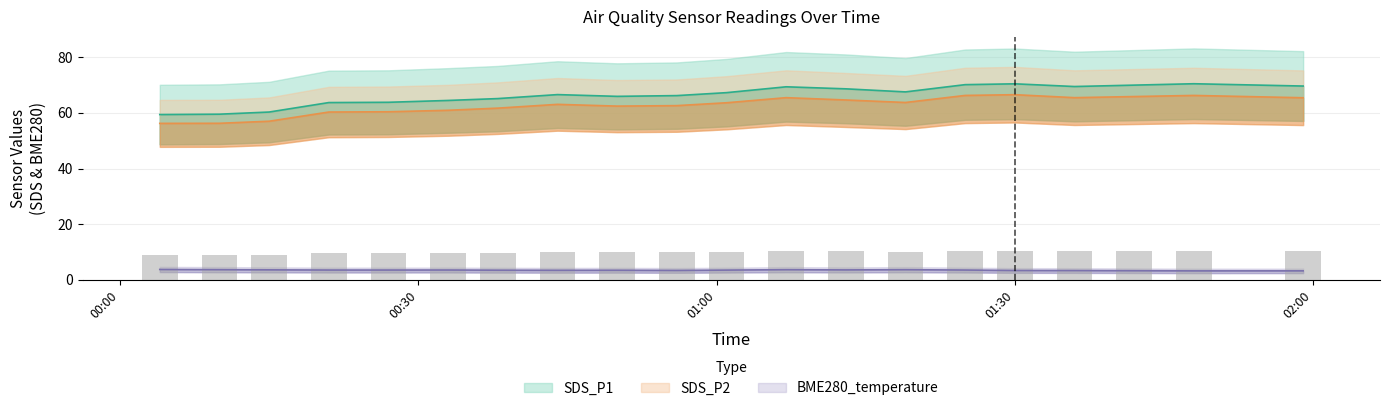

What is the lowest value of the SDS_P2 series?

56.2